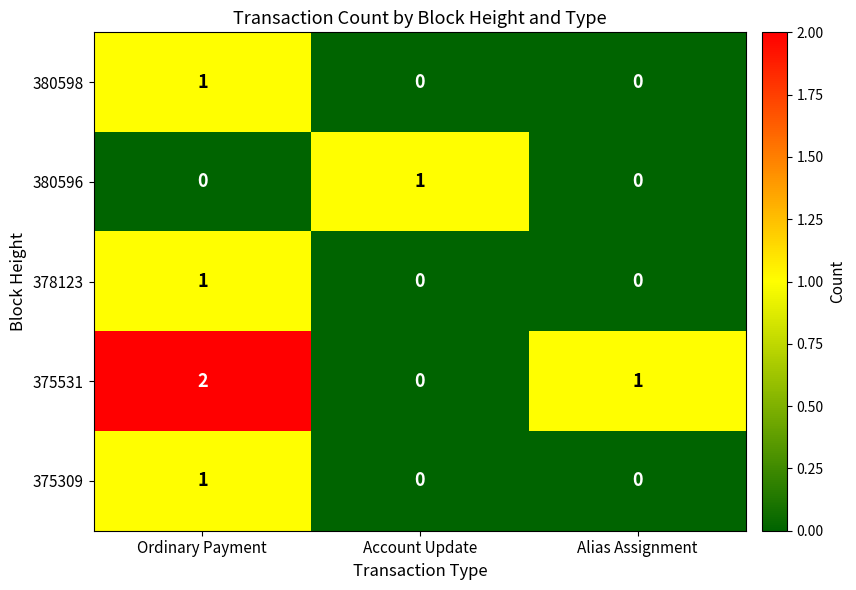

True or false: 378123 has a value of 1 at Ordinary Payment.

True